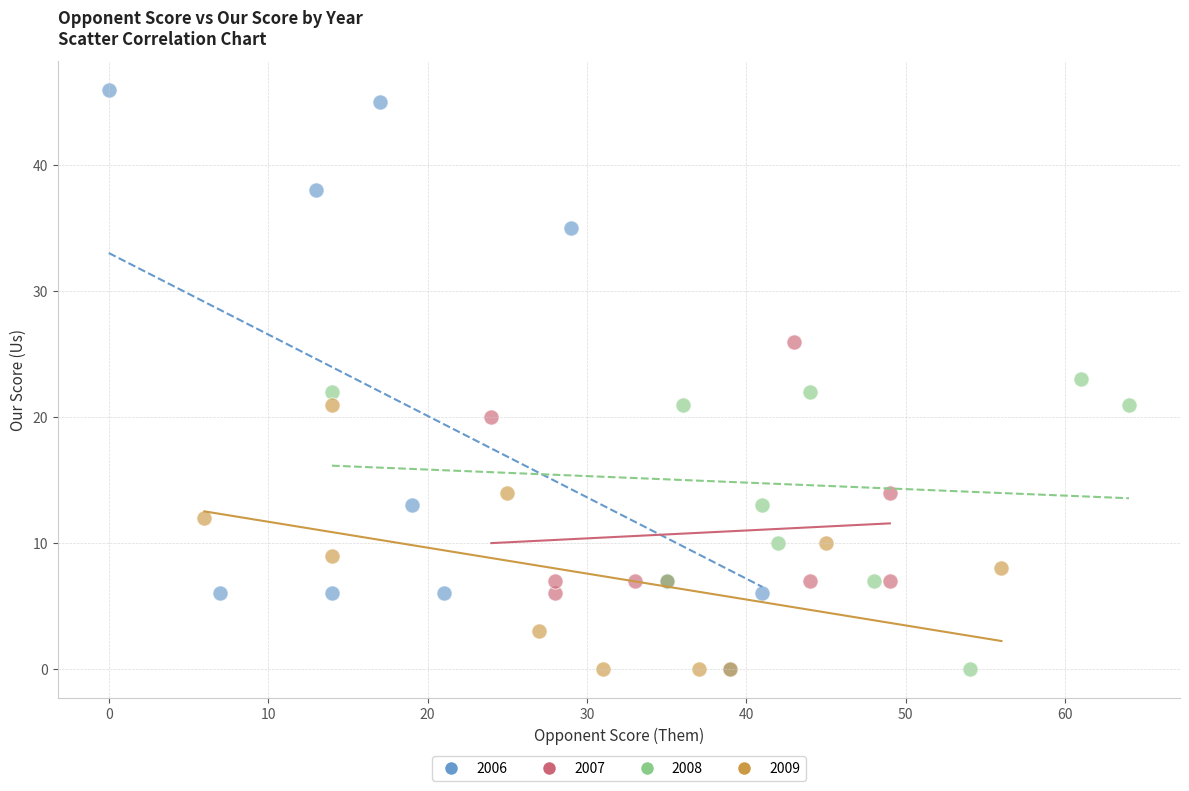

Which series contains the highest Y value?

2006